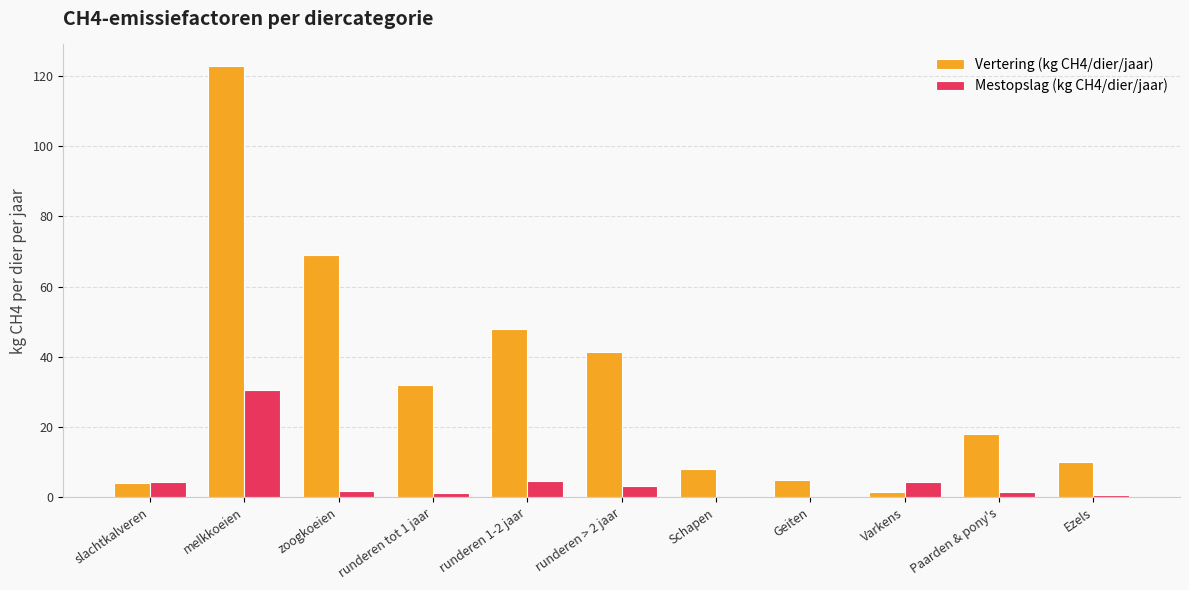

The value of Vertering (kg CH4/dier/jaar) at runderen tot 1 jaar is 31.9. True or false?

True